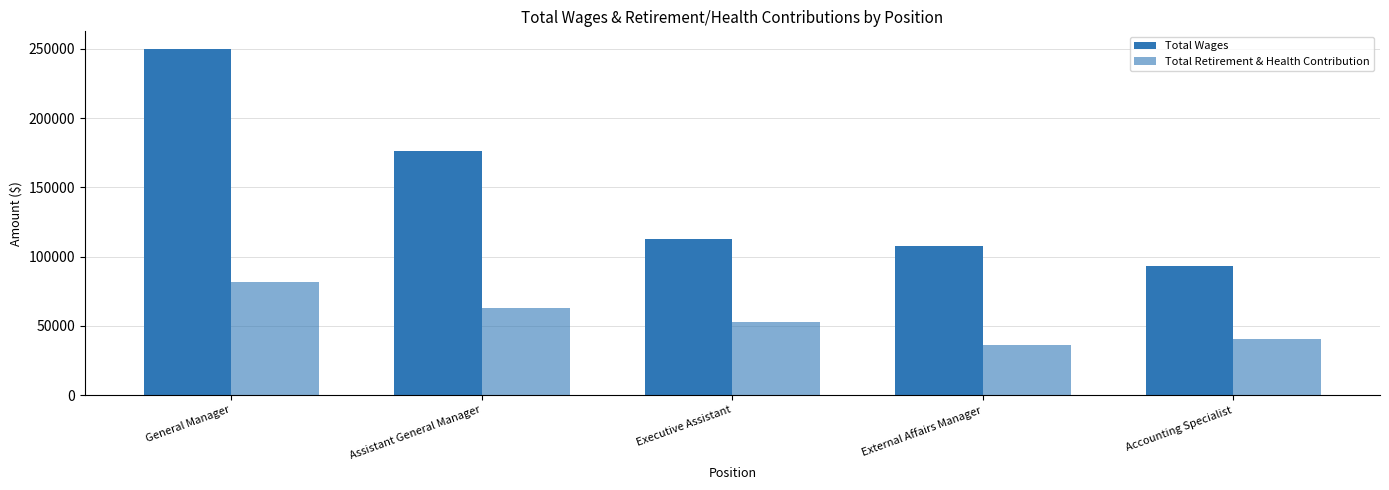

Rank the series by their maximum value, from lowest to highest.

Total Retirement & Health Contribution, Total Wages